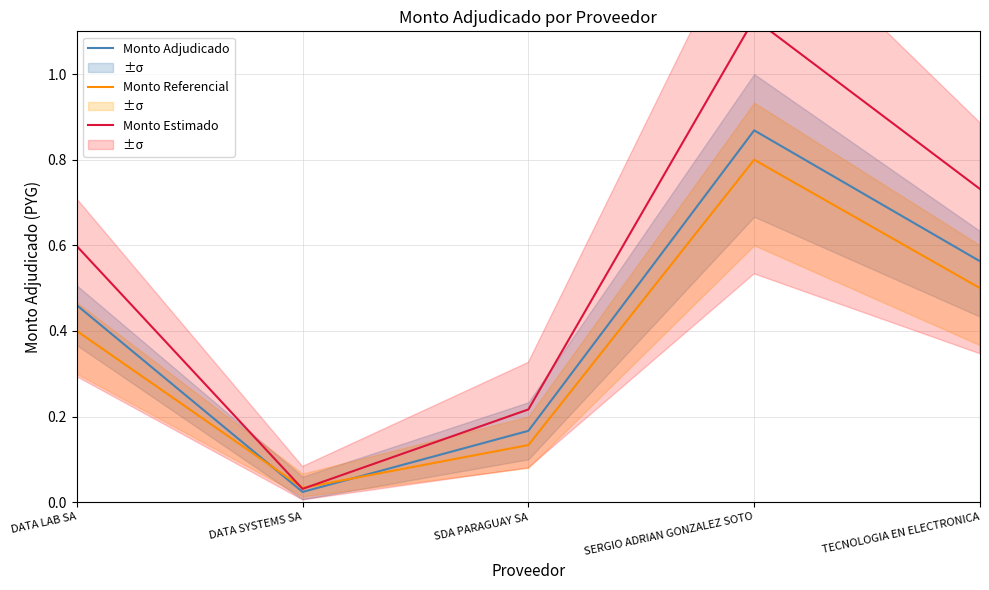

What is the sum of the Monto Referencial values at SERGIO ADRIAN GONZALEZ SOTO and DATA SYSTEMS SA?

0.8